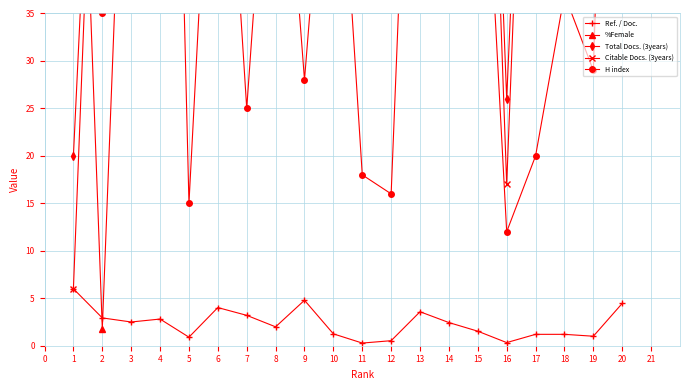

Is it true that Ref. / Doc. equals 7.3 at 20?

False